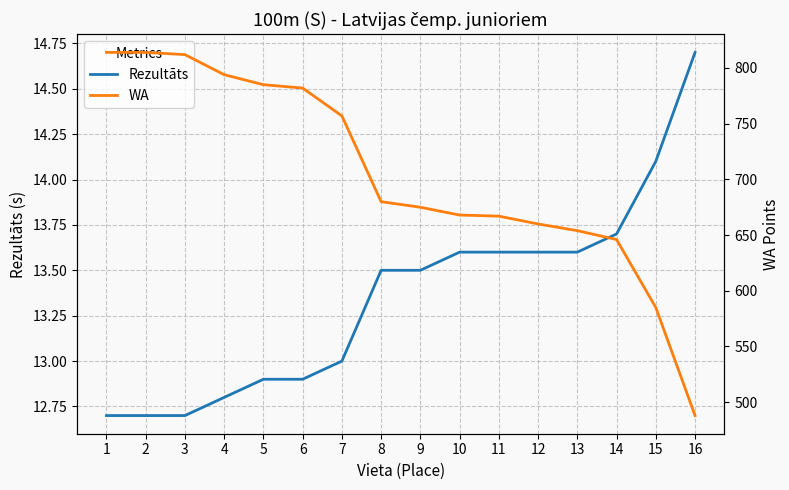

List the series in order of their overall mean, lowest first.

Rezultāts, WA